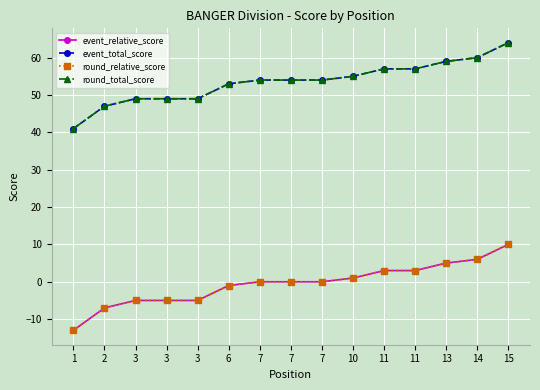

True or false: event_relative_score and event_total_score intersect in this chart.

False